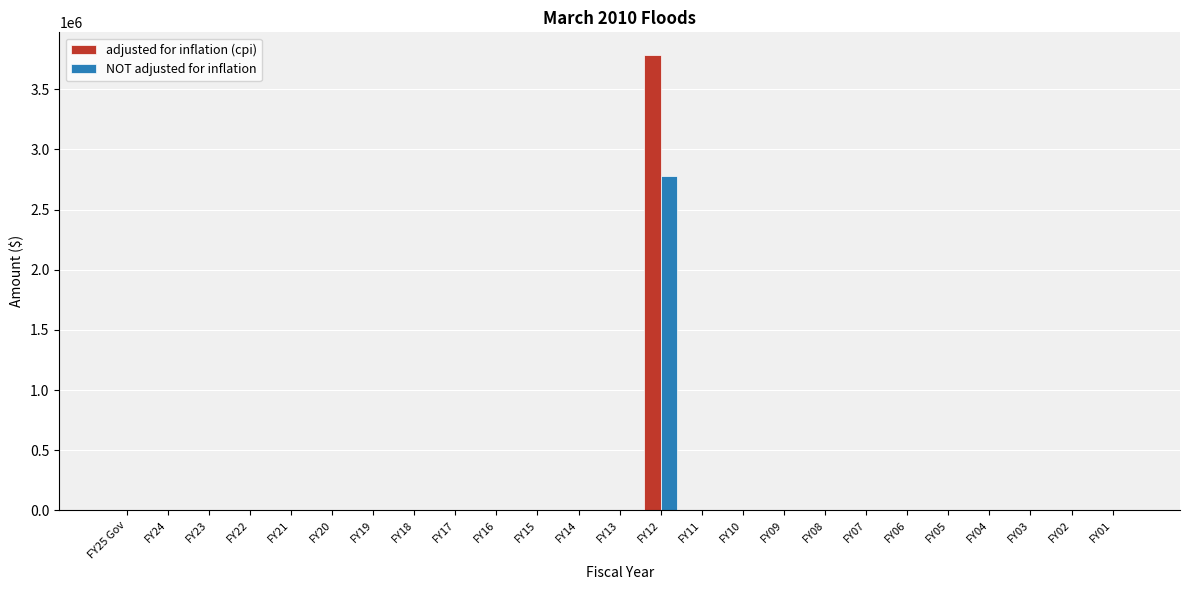

The value of NOT adjusted for inflation at FY24 is 0. True or false?

True